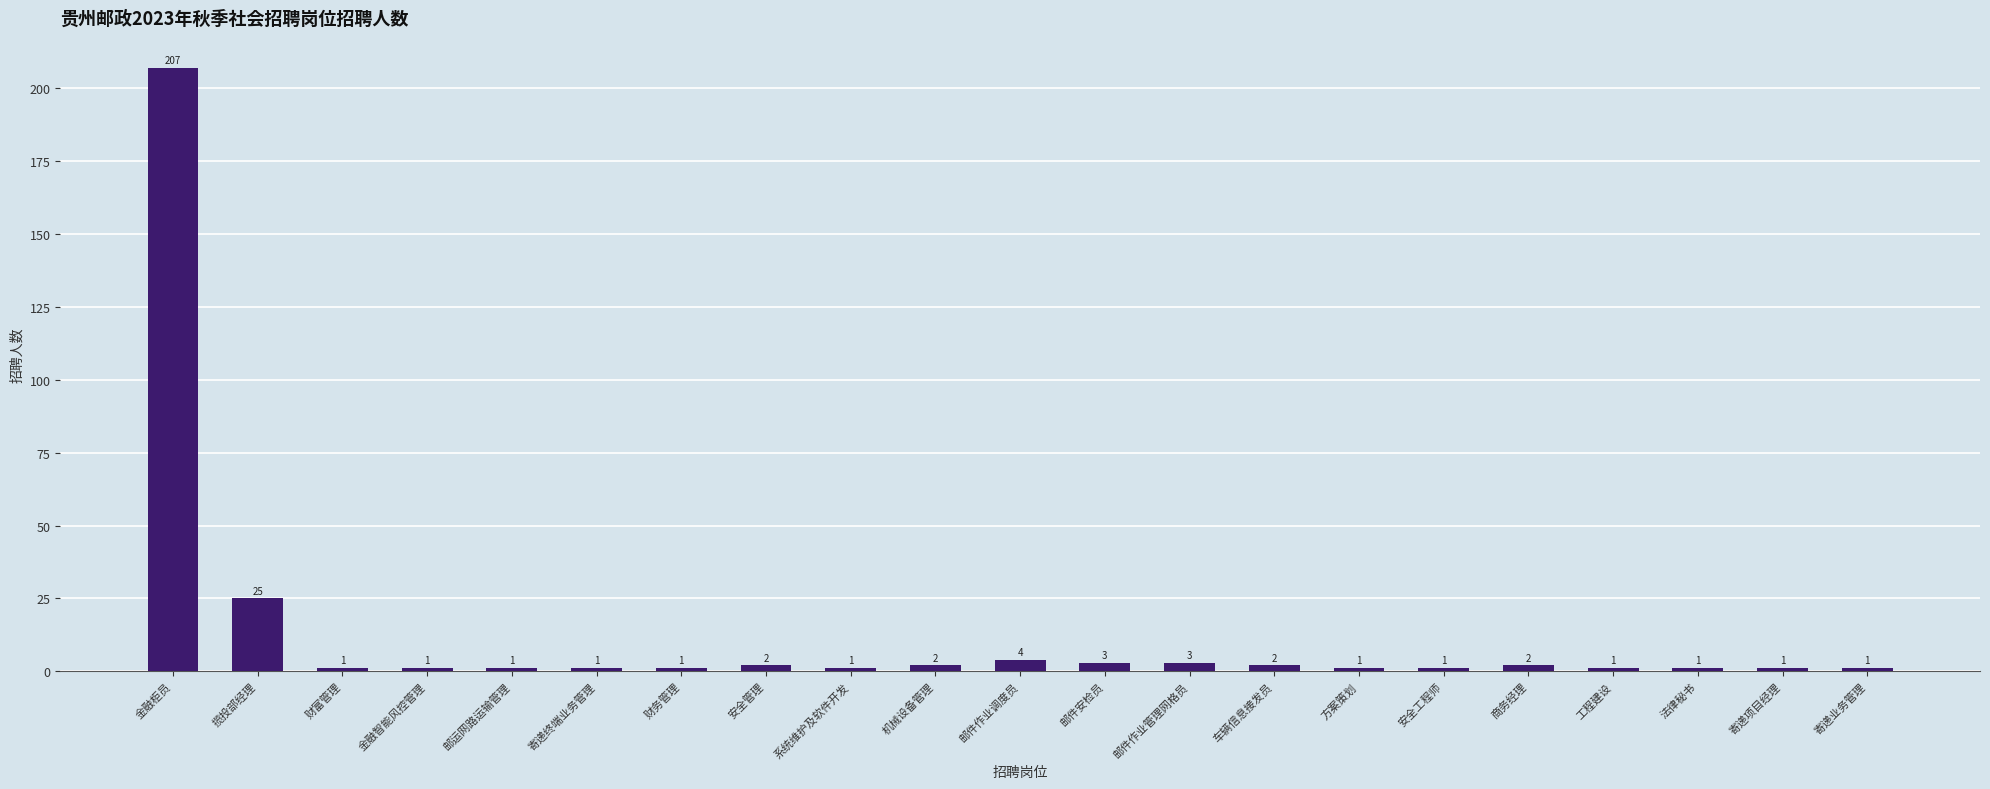

What position from the right is 寄递项目经理?

2